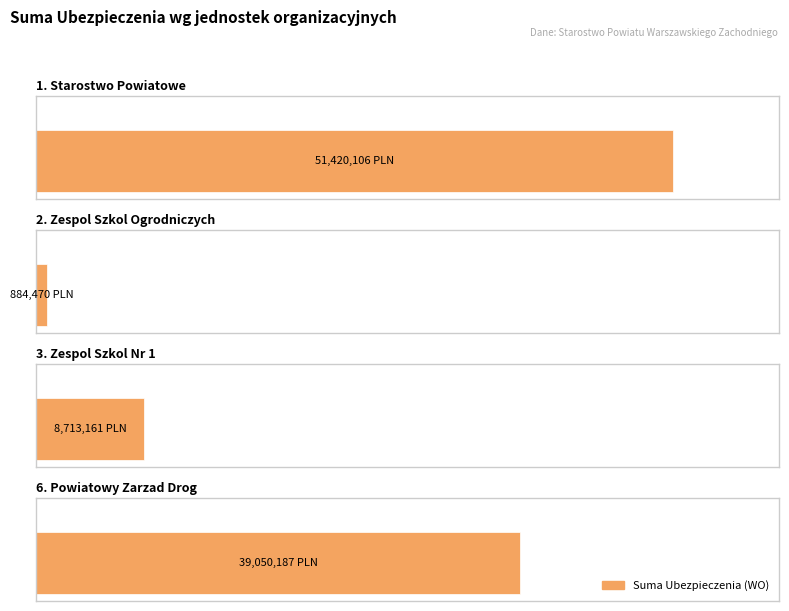

The value at 0 is 51420105.9. True or false?

True